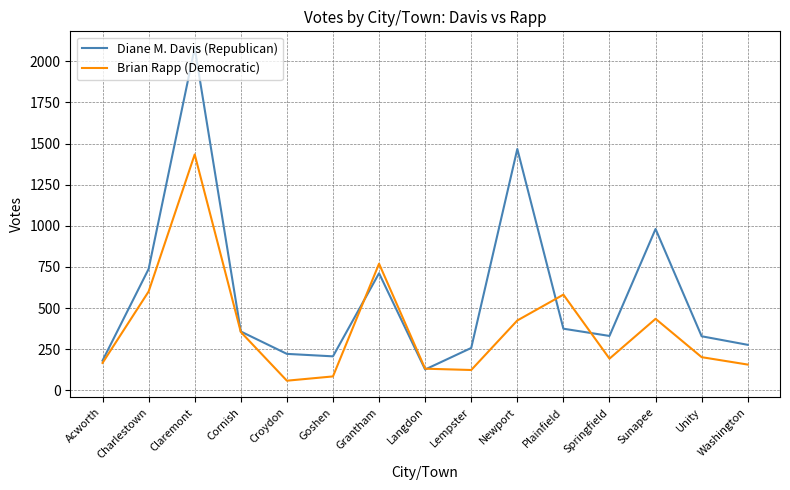

Which series changed the most between Claremont and Grantham?

Diane M. Davis (Republican)